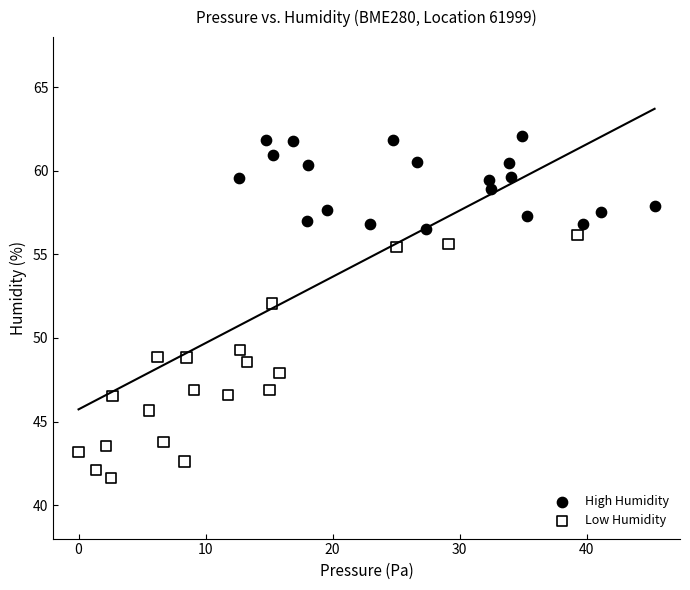

Which series contains the highest Y value?

High Humidity